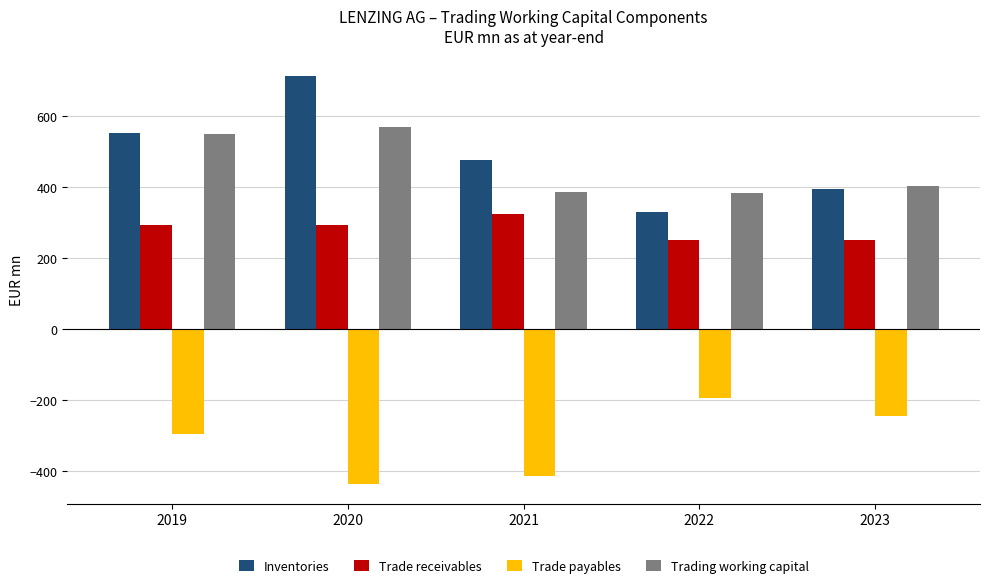

Which series has the largest total across all categories?

Inventories